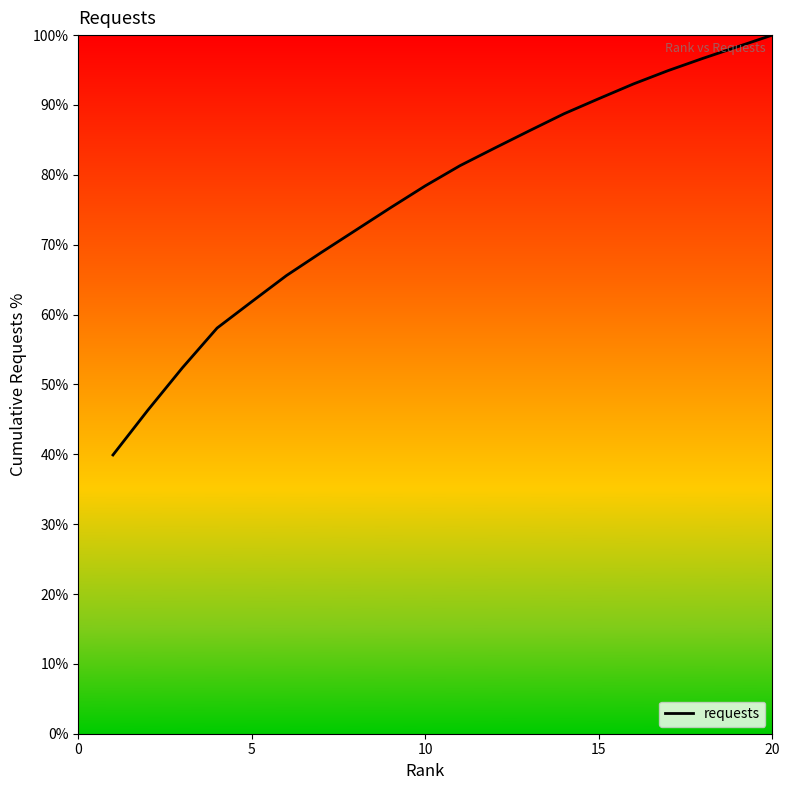

What is the minimum value shown in the chart?

39.9